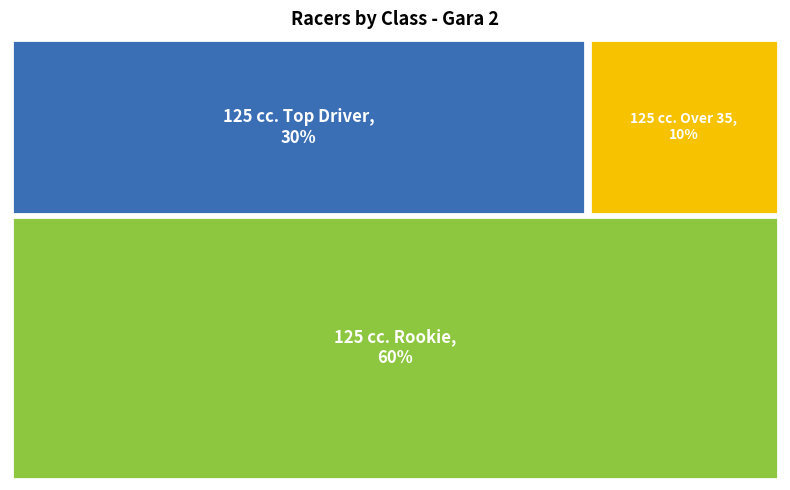

Which category has the biggest portion of the pie?

125 cc. Rookie